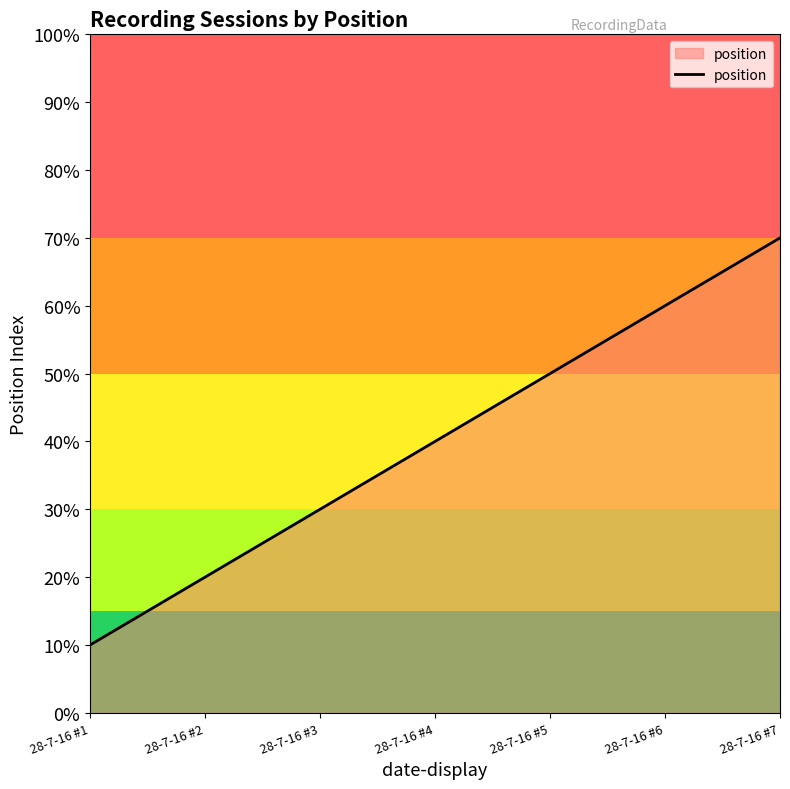

True or false: there are more than 2 points higher than both neighbors.

False